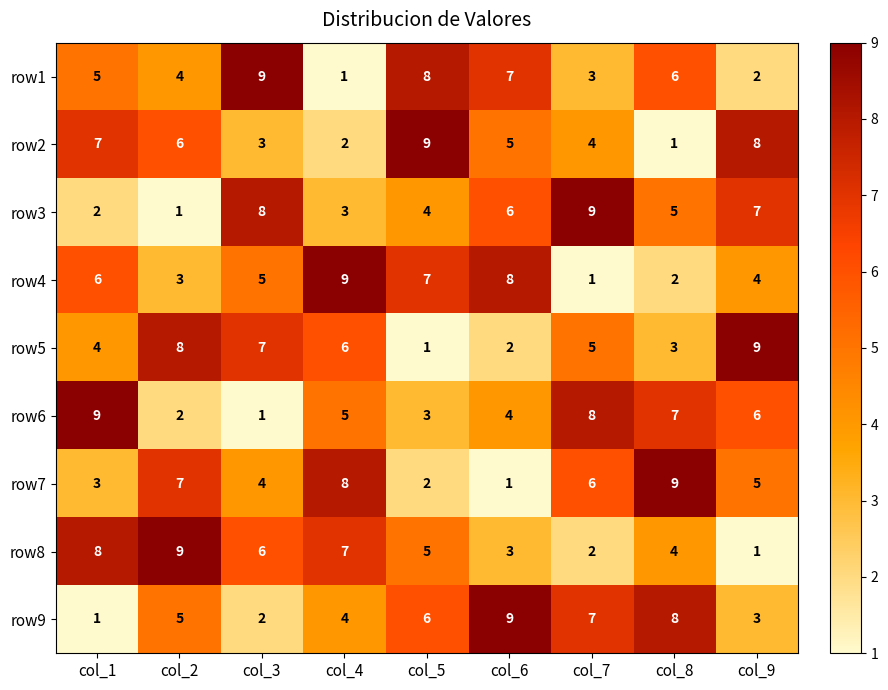

Count the row2 values in the range 3 to 7.

5